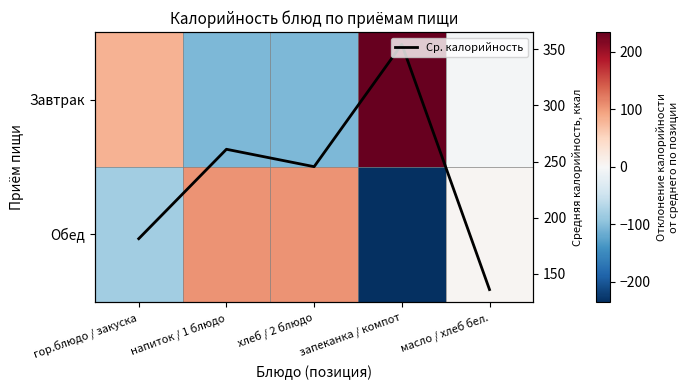

Rank the series by their average value, from highest to lowest.

Ср. калорийность, Завтрак, Обед